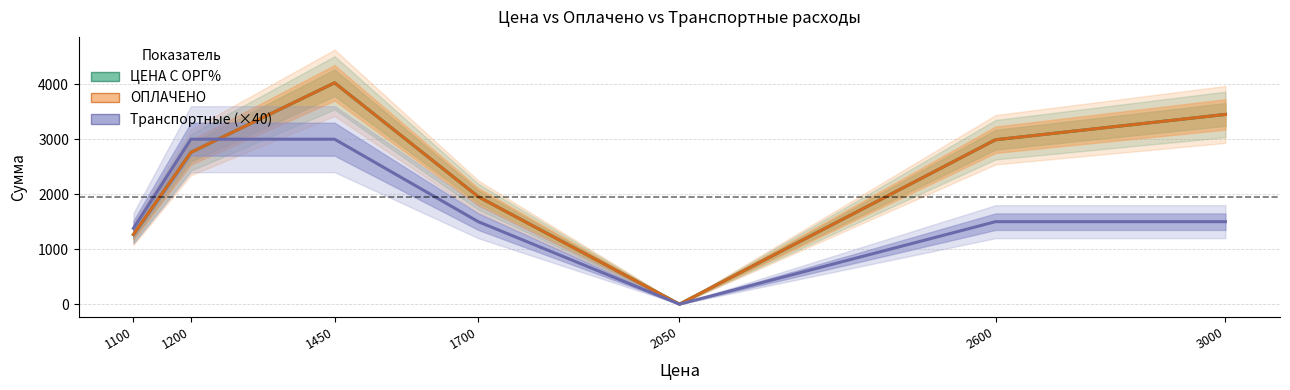

Is it true that Транспортные (×40) equals 1380 at 1100?

True